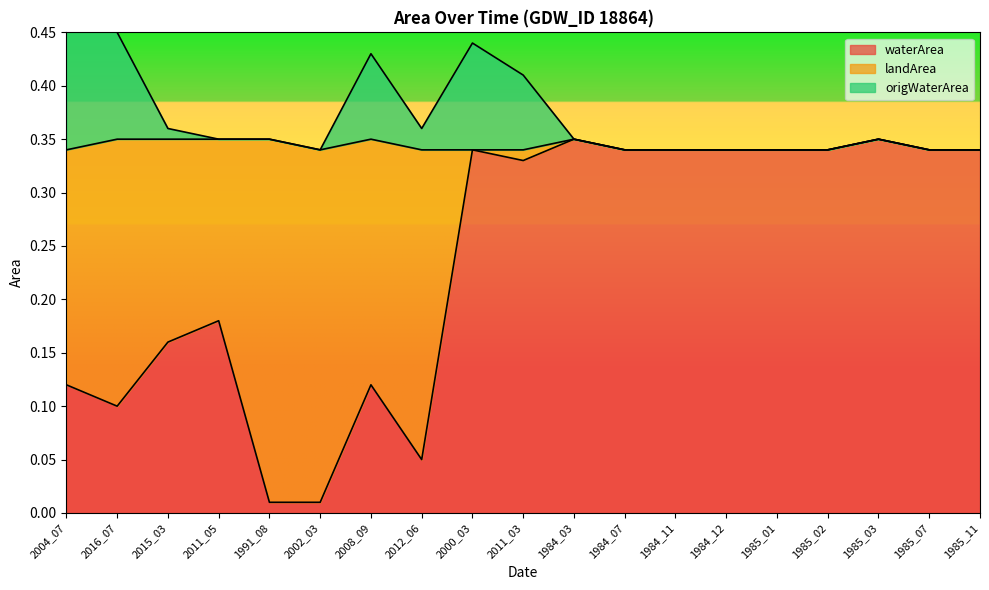

Count the origWaterArea values in the range 0 to 1.

19